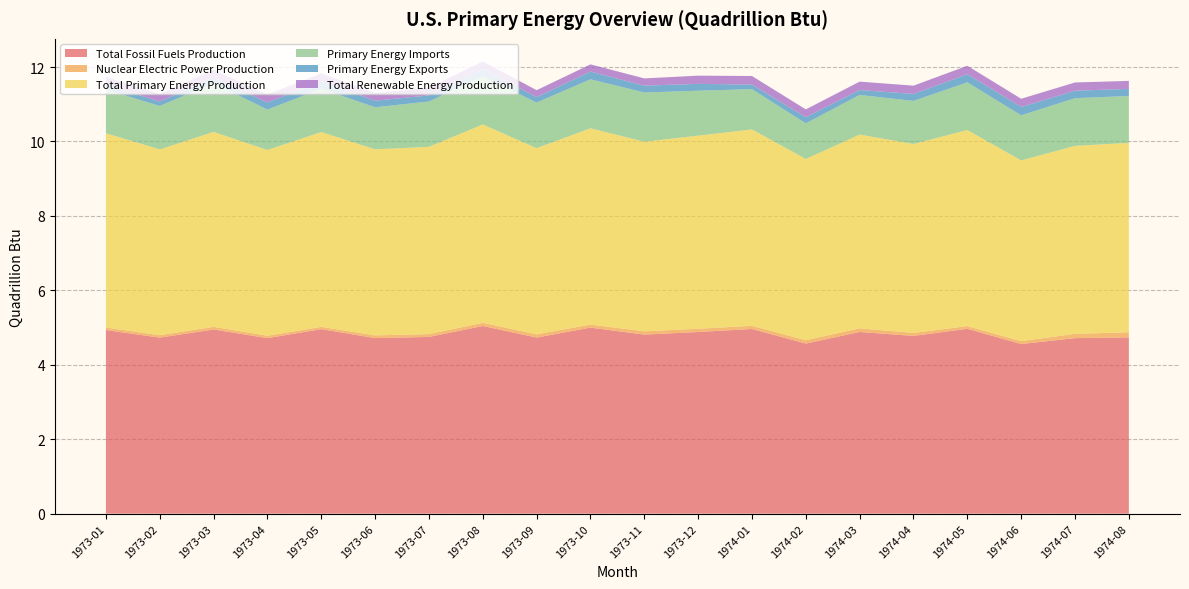

Reading right to left, what are all the values shown in this chart?

Total Fossil Fuels Production: 1974-08=4.7	1974-07=4.7	1974-06=4.6	1974-05=5.0	1974-04=4.8	1974-03=4.9	1974-02=4.6	1974-01=5.0	1973-12=4.9	1973-11=4.8	1973-10=5.0	1973-09=4.7	1973-08=5.0	1973-07=4.7	1973-06=4.7	1973-05=5.0	1973-04=4.7	1973-03=4.9	1973-02=4.7	1973-01=4.9
Nuclear Electric Power Production: 1974-08=0.1	1974-07=0.1	1974-06=0.1	1974-05=0.1	1974-04=0.1	1974-03=0.1	1974-02=0.1	1974-01=0.1	1973-12=0.1	1973-11=0.1	1973-10=0.1	1973-09=0.1	1973-08=0.1	1973-07=0.1	1973-06=0.1	1973-05=0.1	1973-04=0.1	1973-03=0.1	1973-02=0.1	1973-01=0.1
Total Primary Energy Production: 1974-08=5.1	1974-07=5.1	1974-06=4.9	1974-05=5.3	1974-04=5.1	1974-03=5.2	1974-02=4.9	1974-01=5.3	1973-12=5.2	1973-11=5.1	1973-10=5.3	1973-09=5.0	1973-08=5.3	1973-07=5.0	1973-06=5.0	1973-05=5.2	1973-04=5.0	1973-03=5.2	1973-02=5.0	1973-01=5.2
Primary Energy Imports: 1974-08=1.3	1974-07=1.3	1974-06=1.2	1974-05=1.3	1974-04=1.2	1974-03=1.1	1974-02=1.0	1974-01=1.1	1973-12=1.2	1973-11=1.3	1973-10=1.3	1973-09=1.2	1973-08=1.3	1973-07=1.2	1973-06=1.1	1973-05=1.2	1973-04=1.1	1973-03=1.3	1973-02=1.2	1973-01=1.2
Primary Energy Exports: 1974-08=0.2	1974-07=0.2	1974-06=0.2	1974-05=0.2	1974-04=0.2	1974-03=0.1	1974-02=0.2	1974-01=0.1	1973-12=0.2	1973-11=0.2	1973-10=0.2	1973-09=0.1	1973-08=0.2	1973-07=0.2	1973-06=0.2	1973-05=0.2	1973-04=0.2	1973-03=0.1	1973-02=0.1	1973-01=0.1
Total Renewable Energy Production: 1974-08=0.2	1974-07=0.2	1974-06=0.2	1974-05=0.2	1974-04=0.2	1974-03=0.2	1974-02=0.2	1974-01=0.2	1973-12=0.2	1973-11=0.2	1973-10=0.2	1973-09=0.2	1973-08=0.2	1973-07=0.2	1973-06=0.2	1973-05=0.2	1973-04=0.2	1973-03=0.2	1973-02=0.2	1973-01=0.2